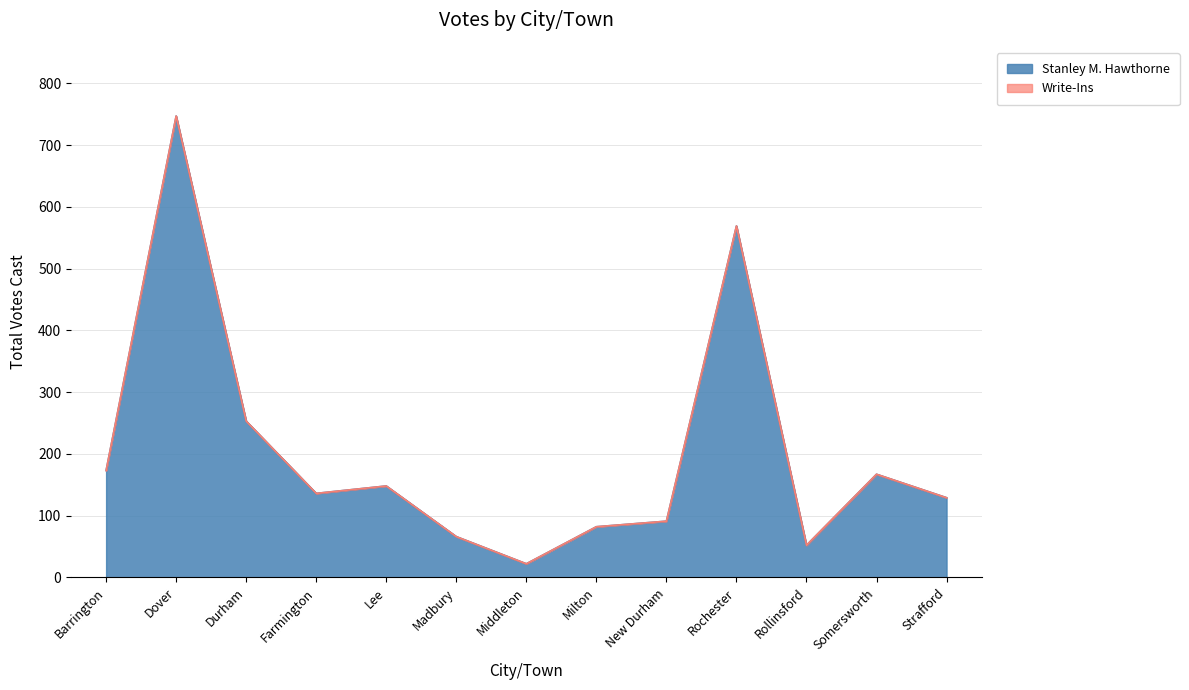

What is the maximum value shown in the chart?

747